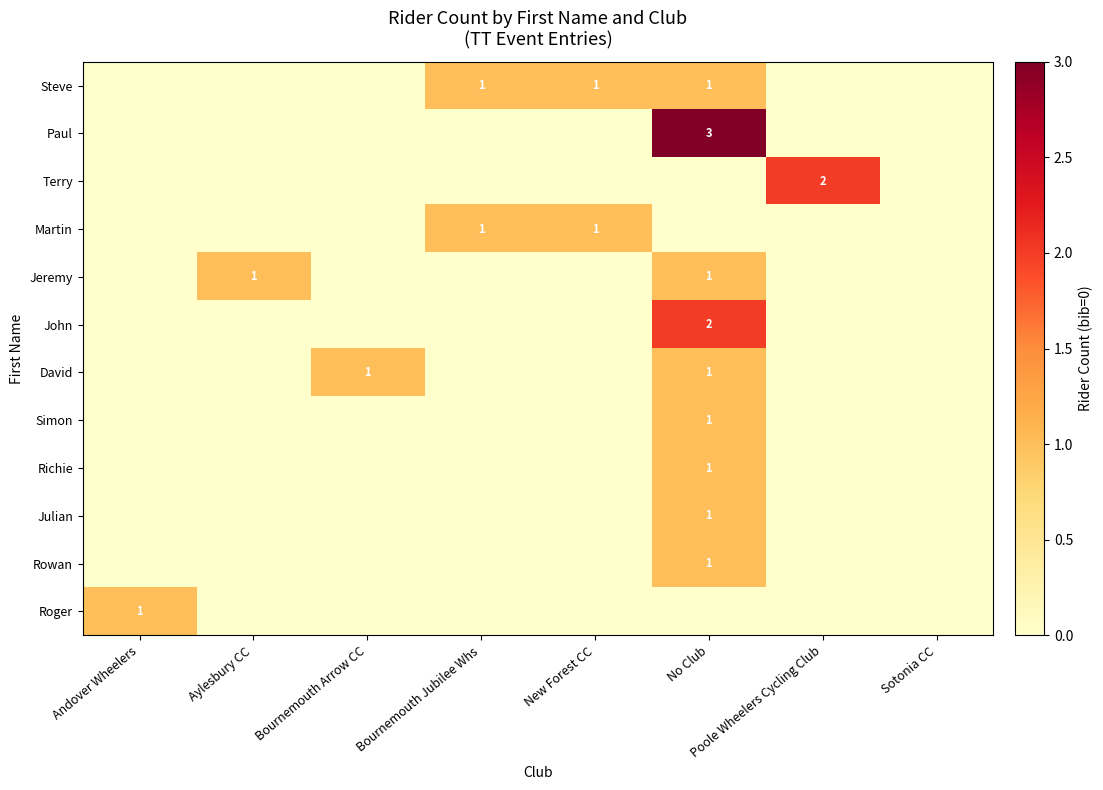

True or false: John has a value of 1 at No Club.

False